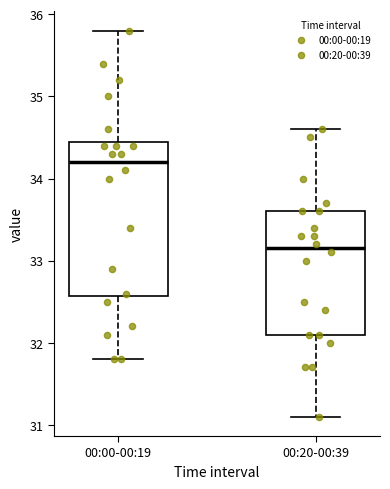

Which box has the lowest median line?

00:20-00:39